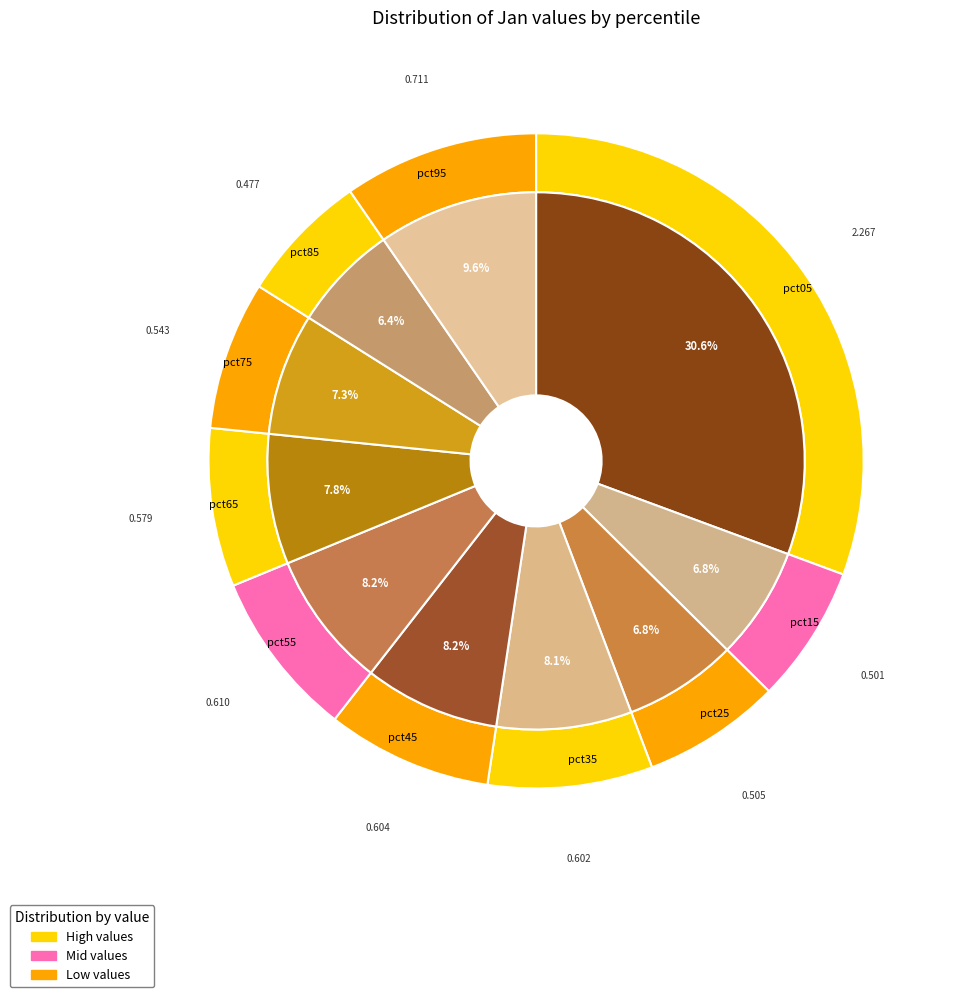

Is the sum of pct45 and pct35 greater than half?

No